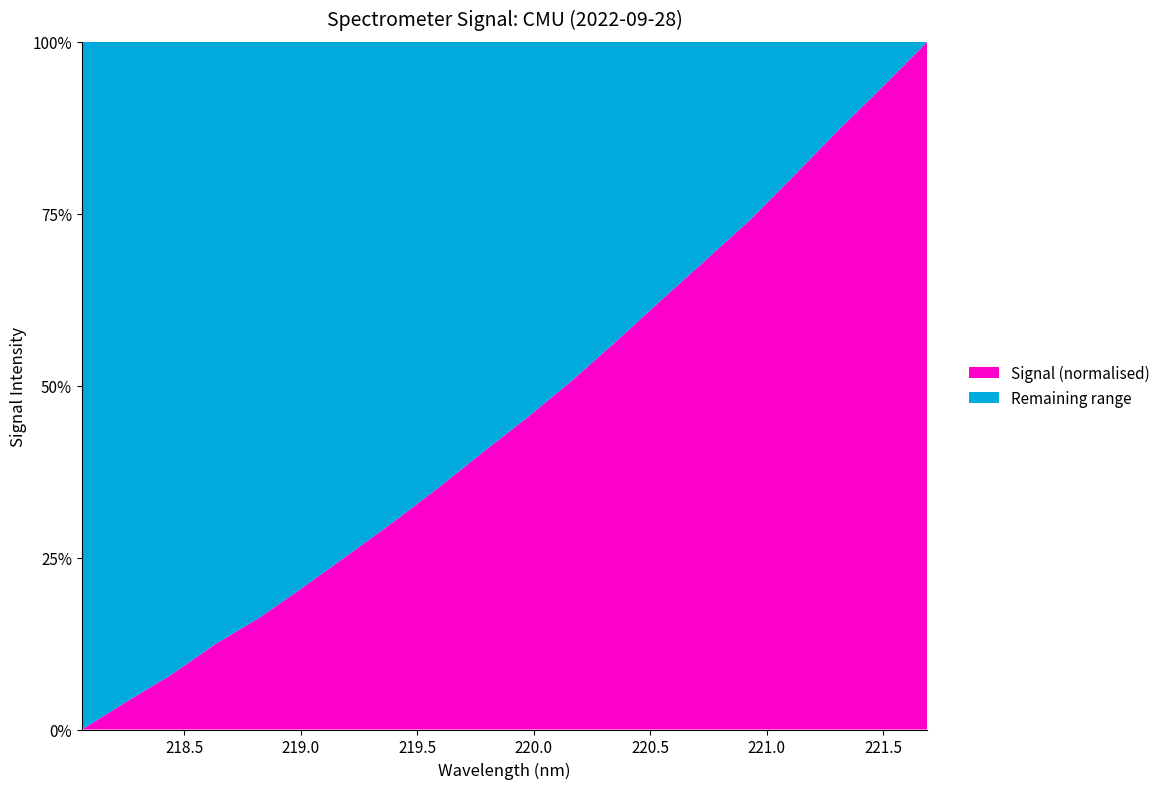

What is the difference between the maximum and minimum values in the Signal (normalised) series?

100.0